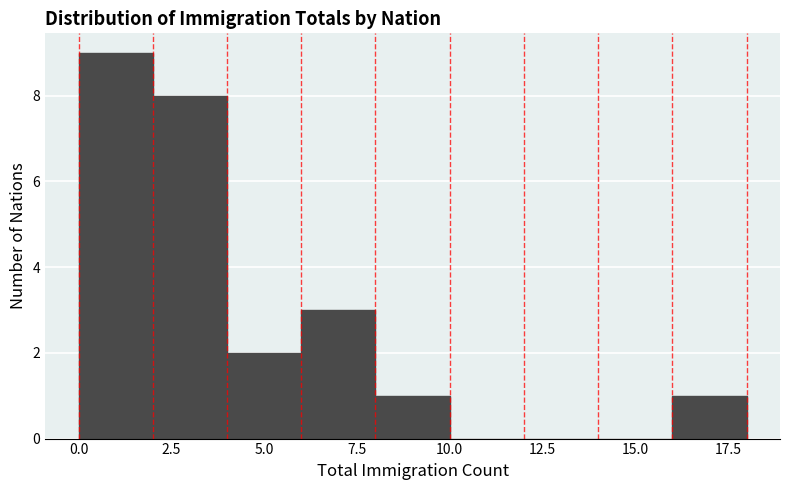

How tall is the bar that spans 0 to 2 on the x-axis? The values are not printed on the chart, so give them approximately, as read against the axis.

9